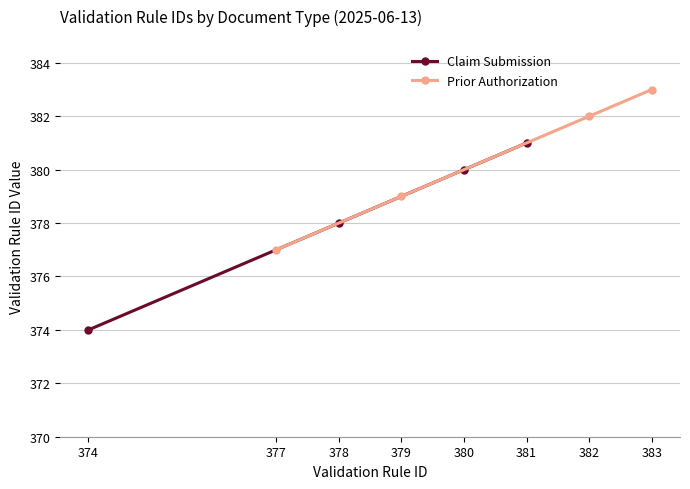

How many data points does each series have?

4